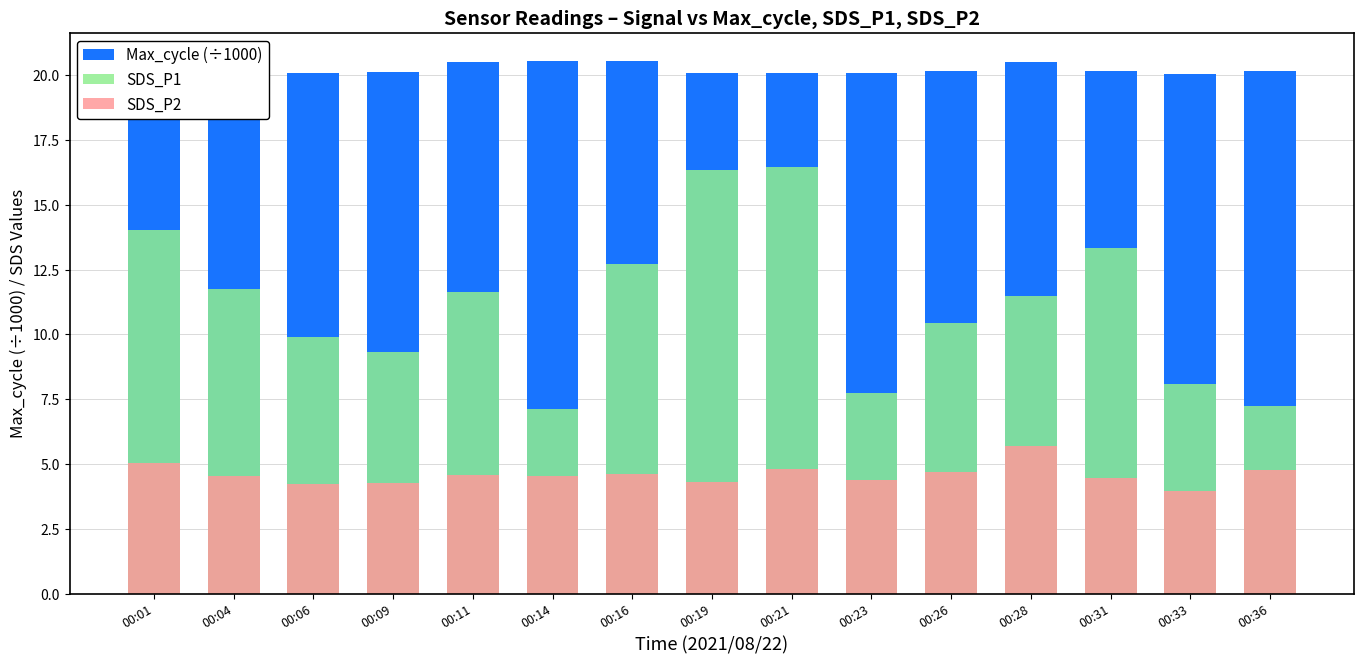

At which category is the sum across all series the highest?

00:21